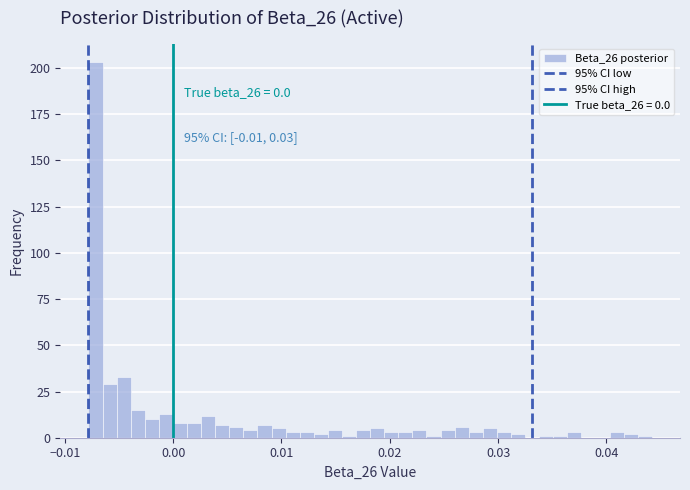

Read against the x-axis, roughly where is the centre of the tallest bar?

-0.007